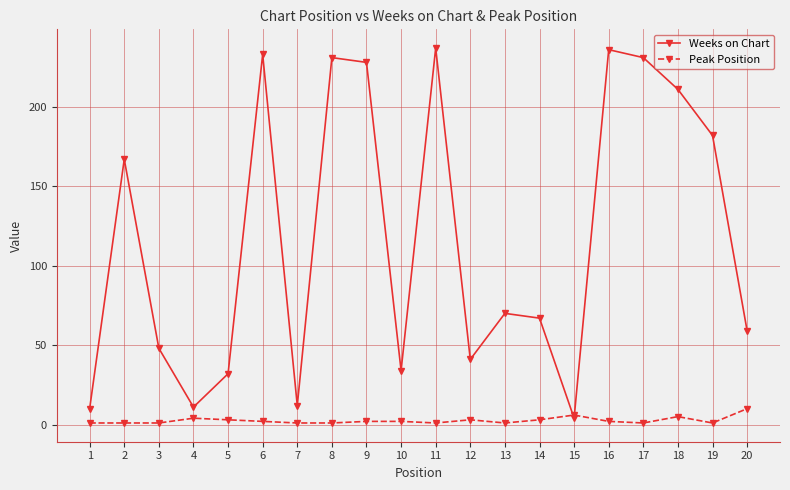

Which series has the widest spread of values?

Weeks on Chart